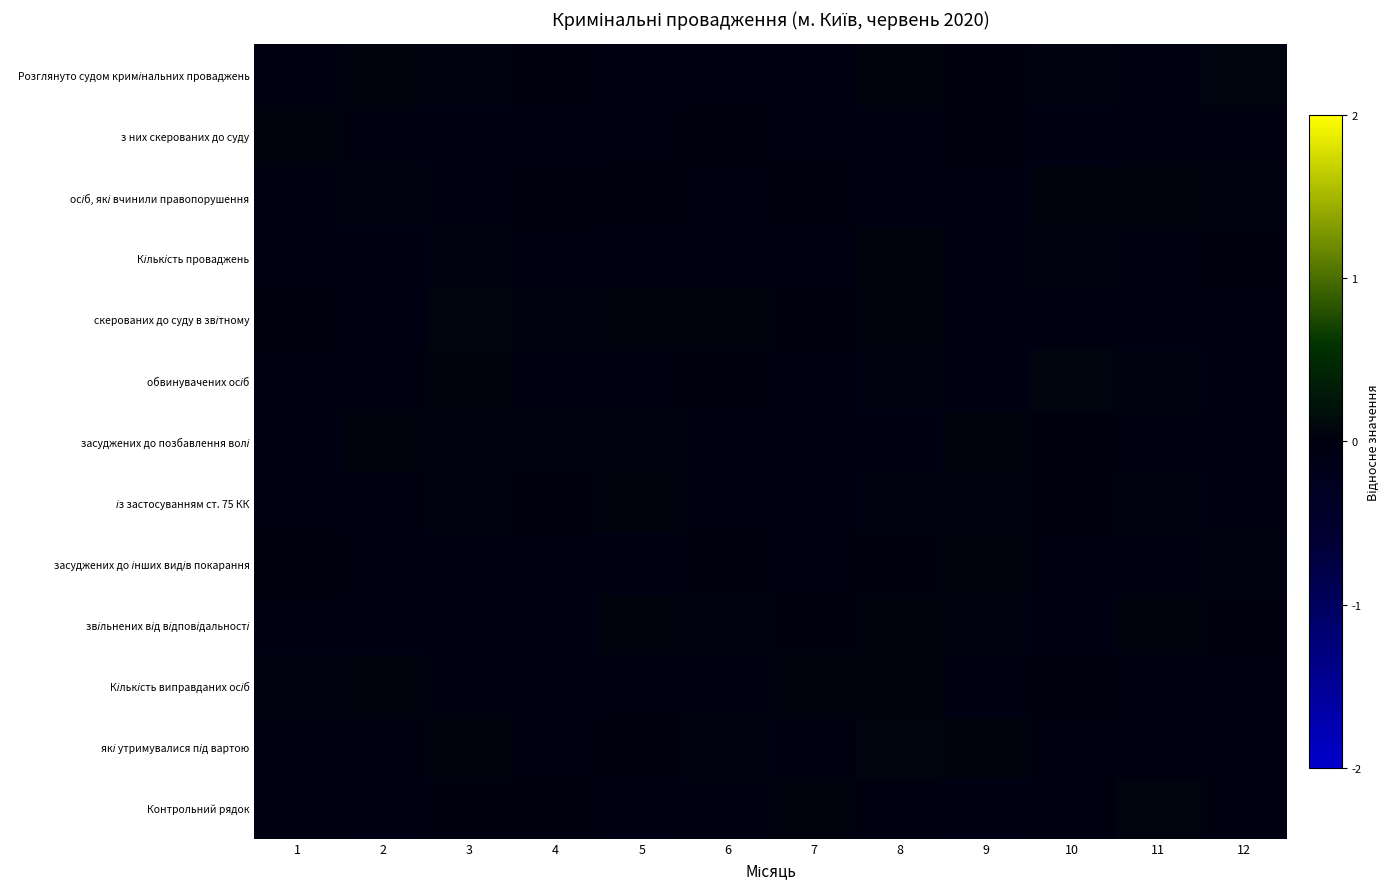

At how many categories does at least one series exceed 0?

12